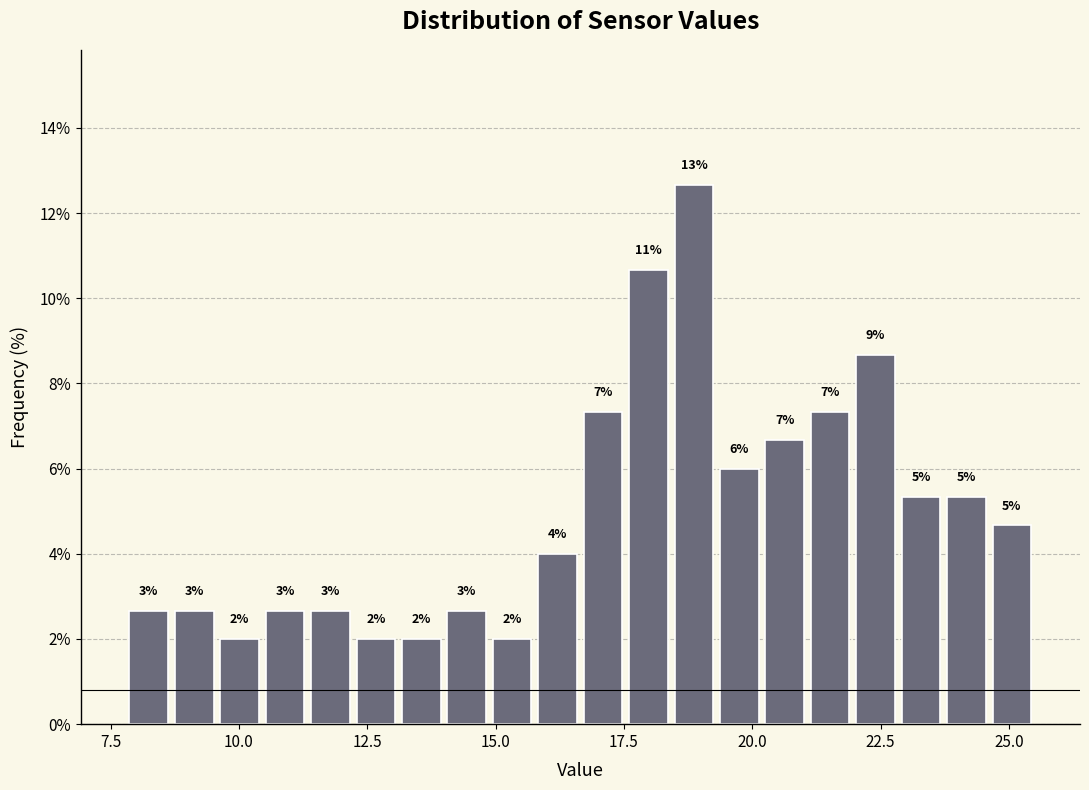

Read against the x-axis, roughly where is the centre of the tallest bar?

19.0